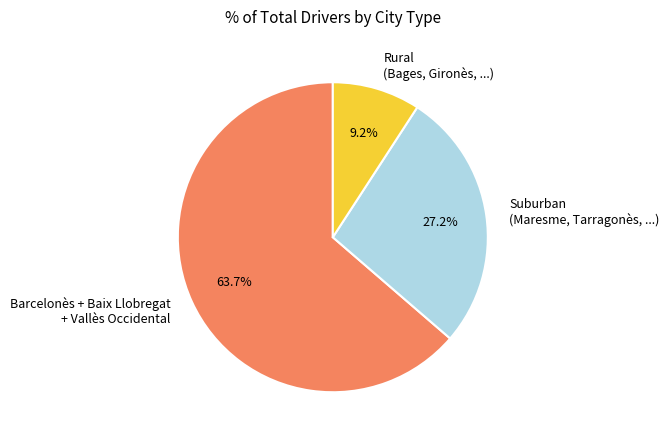

What is the total percentage of Barcelonès + Baix Llobregat + Vallès Occidental and Suburban (Maresme, Tarragonès, ...)?

90.8%